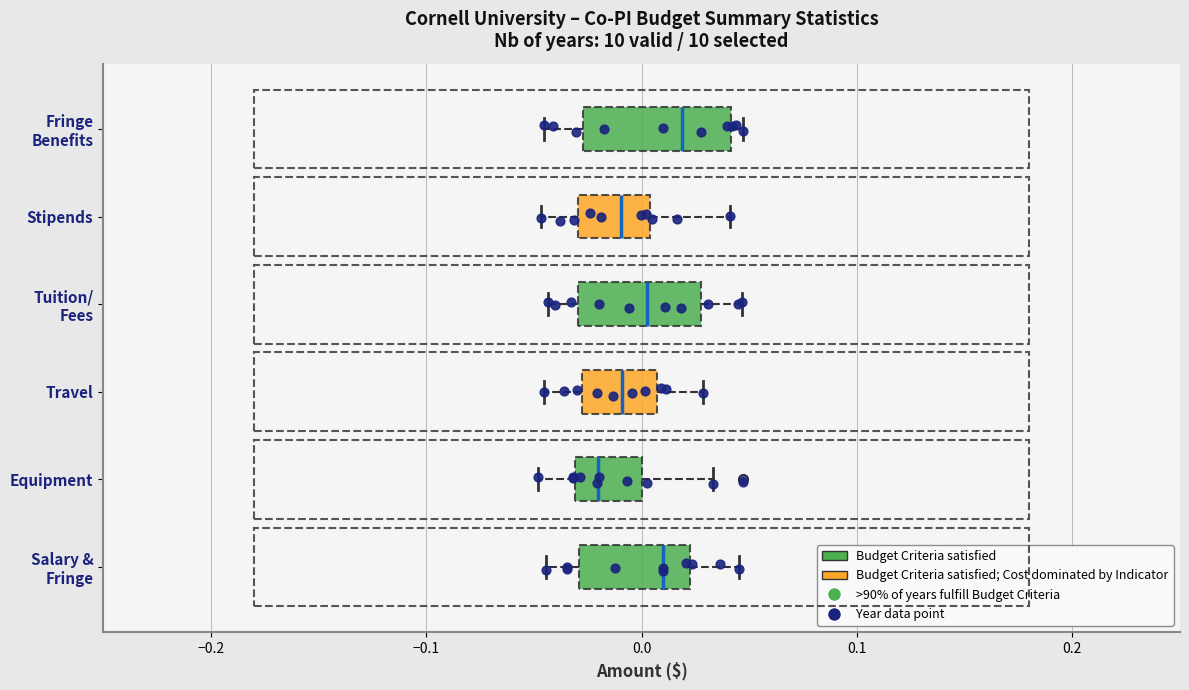

Which box's median line is the furthest to the left?

Equipment